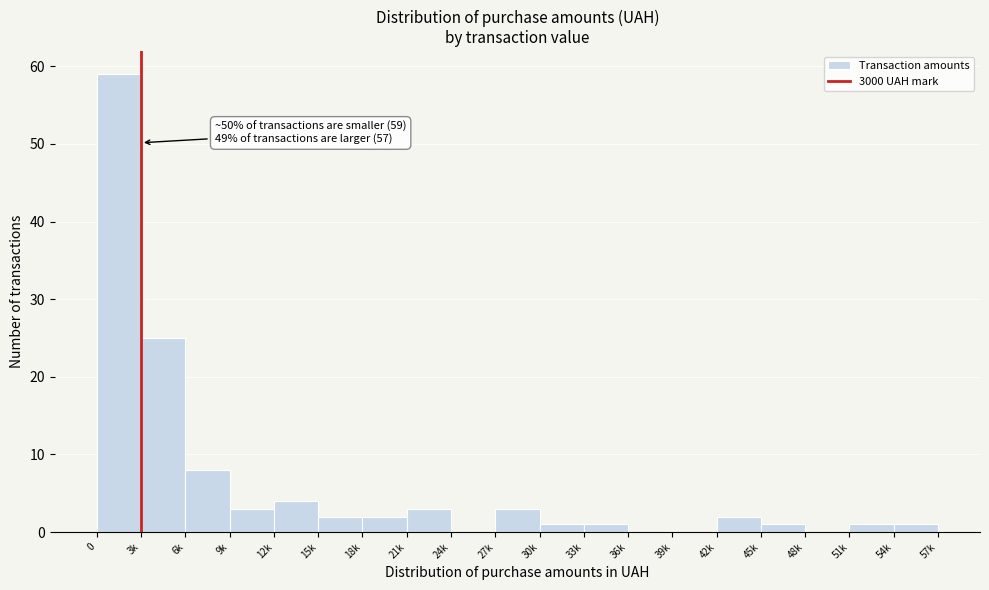

Reading left to right, transcribe all the data shown in this chart.

0=59	3k=25	6k=8	9k=3	12k=4	15k=2	18k=2	21k=3	24k=0	27k=3	30k=1	33k=1	36k=0	39k=0	42k=2	45k=1	48k=0	51k=1	54k=1